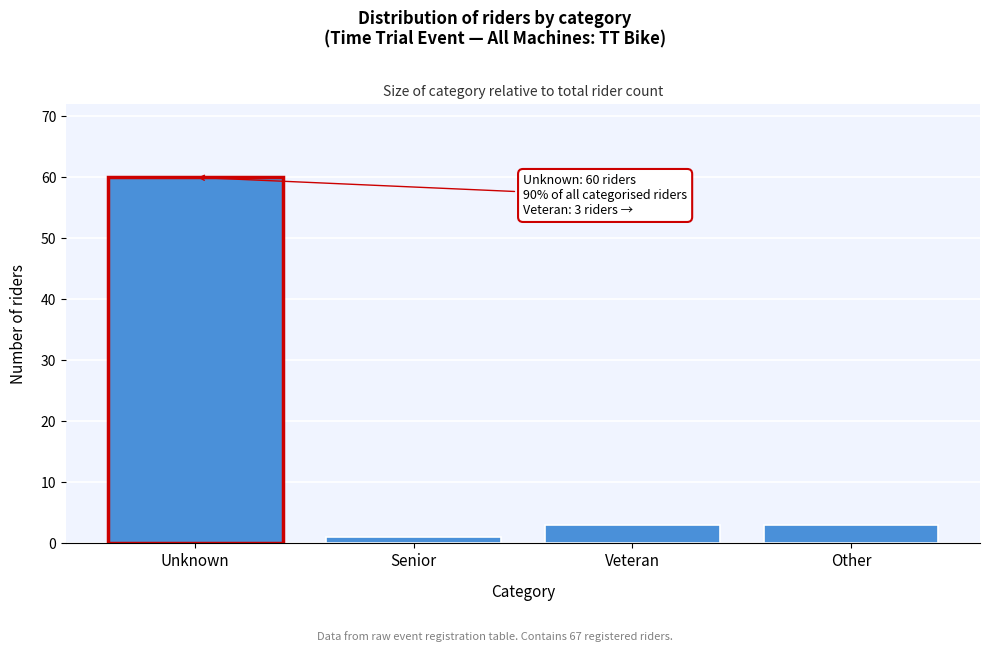

Reading right to left, list all the values displayed in this chart.

Other=3	Veteran=3	Senior=1	Unknown=60